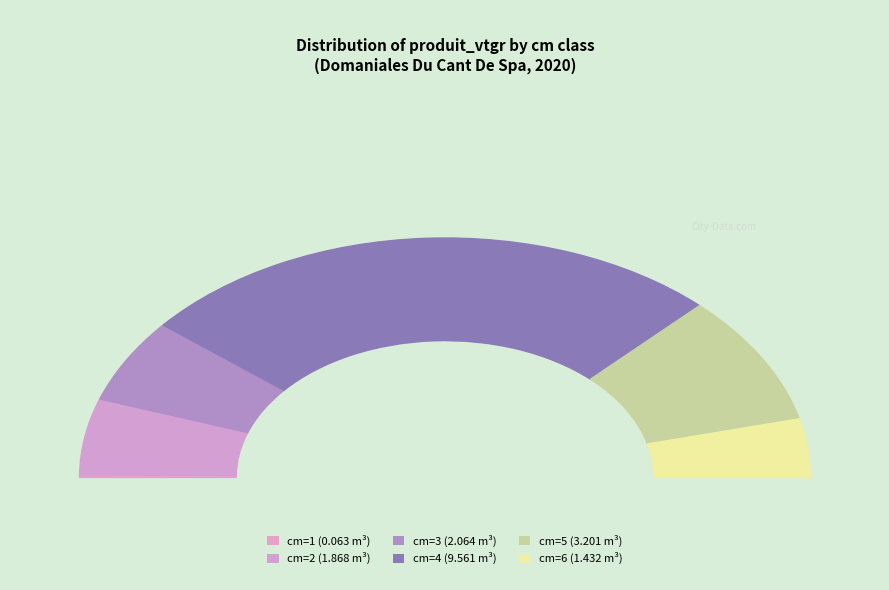

The 3 slice represents 26% of the pie. True or false?

False